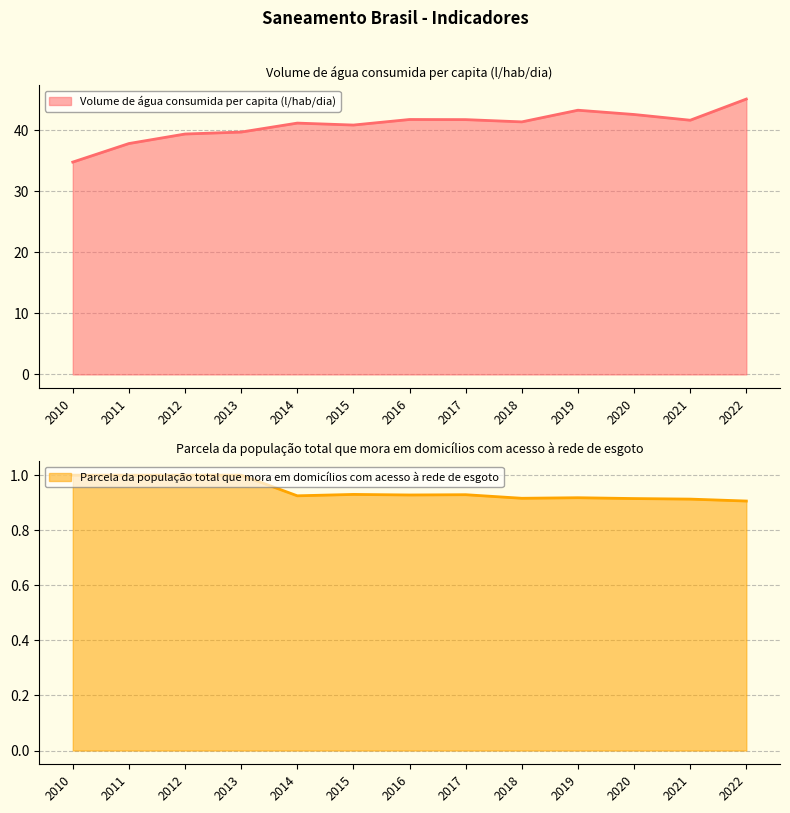

True or false: Parcela da população total que mora em domicílios com acesso à rede de esgoto and Volume de água consumida per capita (l/hab/dia) cross at least once.

False